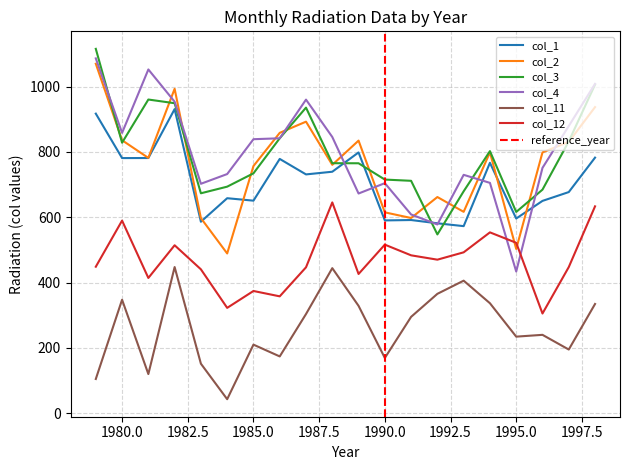

Which category has the highest value across all series?

1979